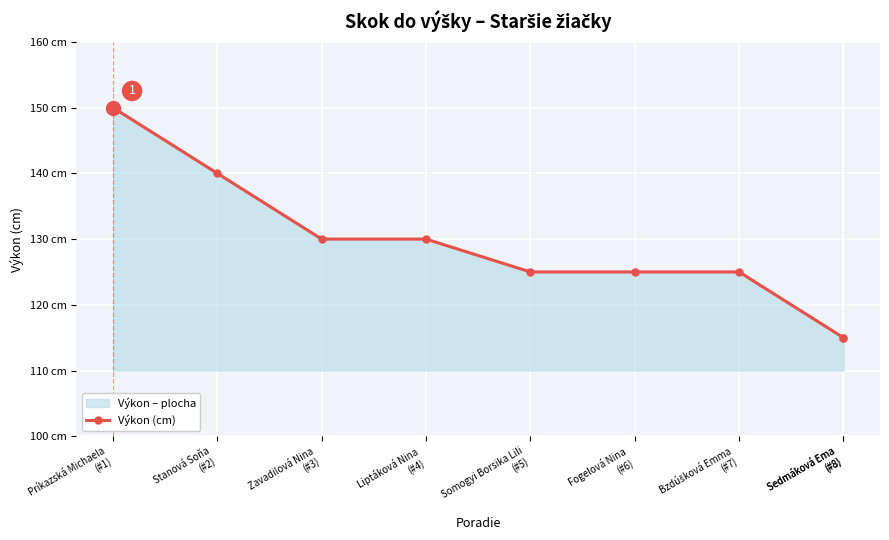

True or false: the data has more than 2 interior local peaks.

False